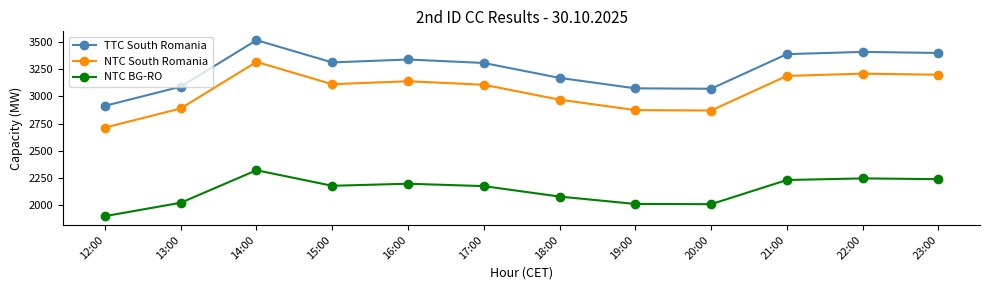

Rank the series by their average value, from highest to lowest.

TTC South Romania, NTC South Romania, NTC BG-RO